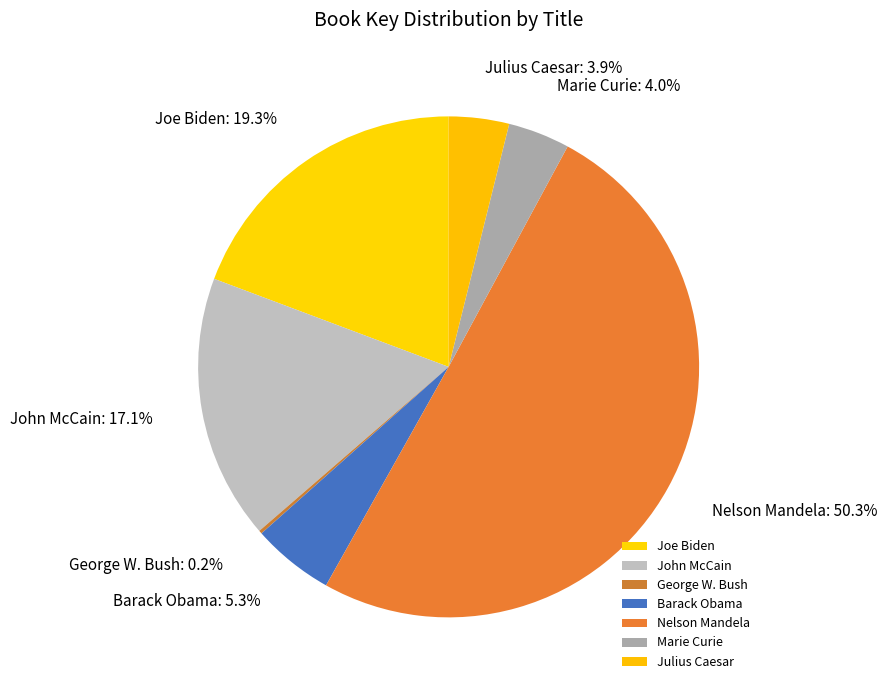

The Nelson Mandela slice represents 50% of the pie. True or false?

True